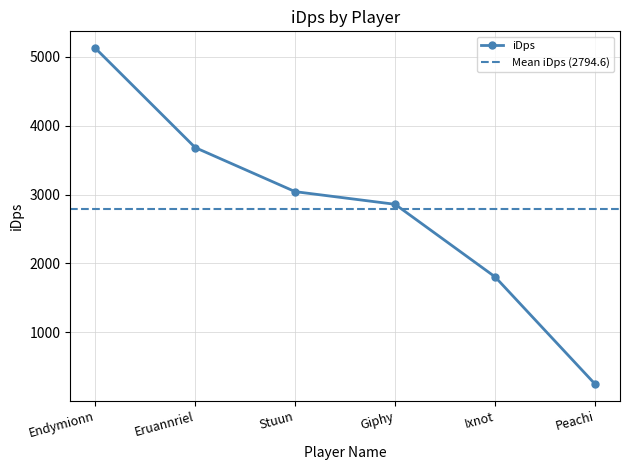

Rank the categories by value from highest to lowest.

Endymionn, Eruannriel, Stuun, Giphy, Ixnot, Peachi